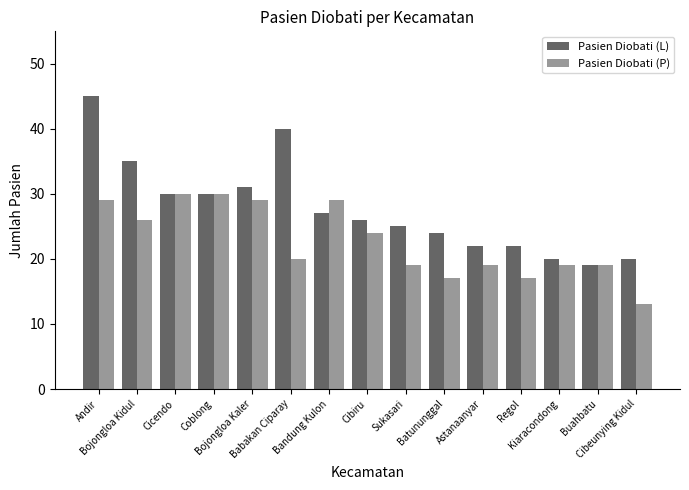

At which label does Pasien Diobati (P) first exceed 20?

Andir